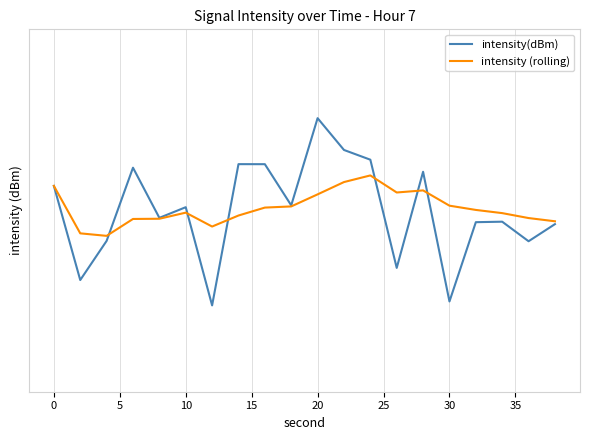

How many distinct data groups are displayed?

2